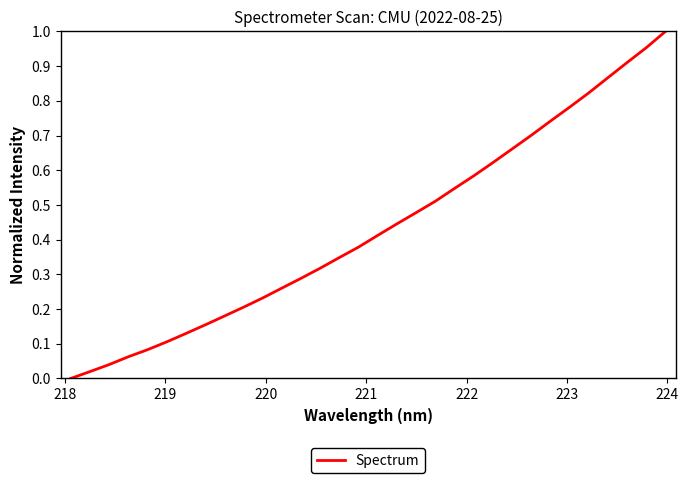

Does the chart have visible grid lines?

No